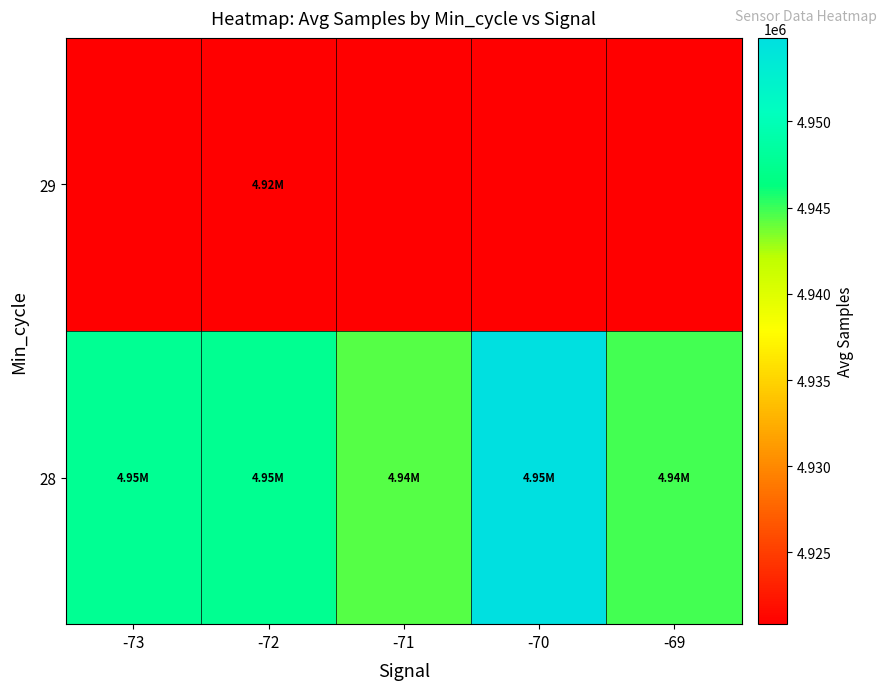

Which series has the largest total across all categories?

28